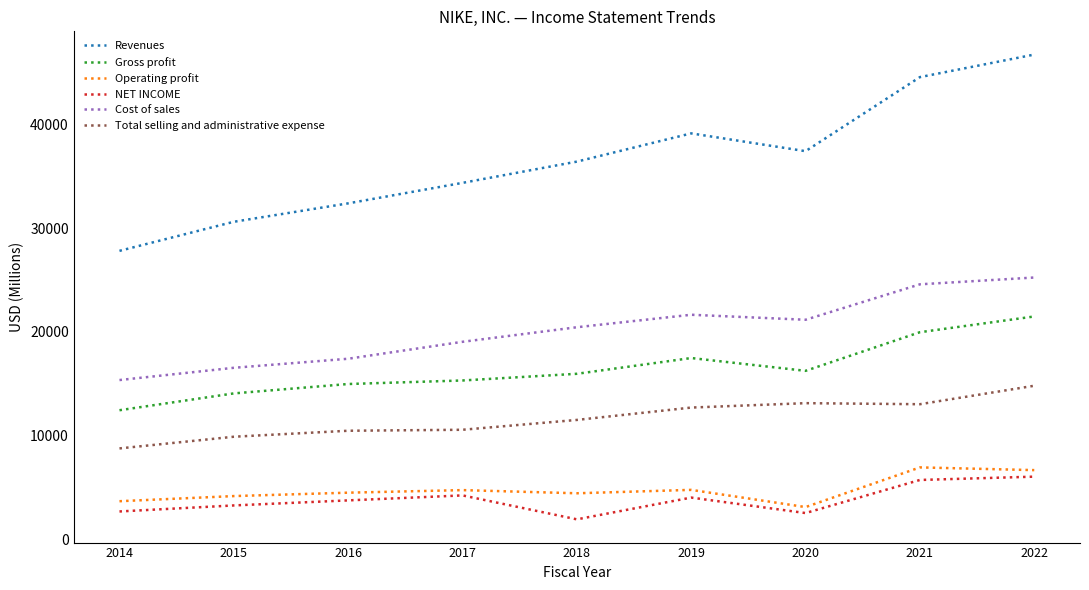

What is the difference between the maximum and minimum values in the Operating profit series?

3822